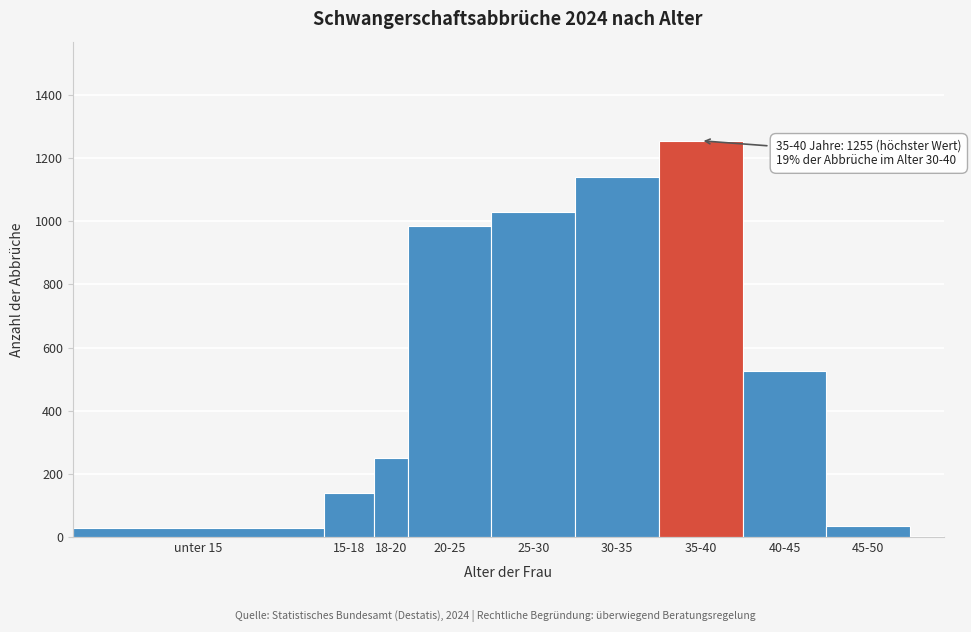

Where is the data nearest to the value 642?

40-45